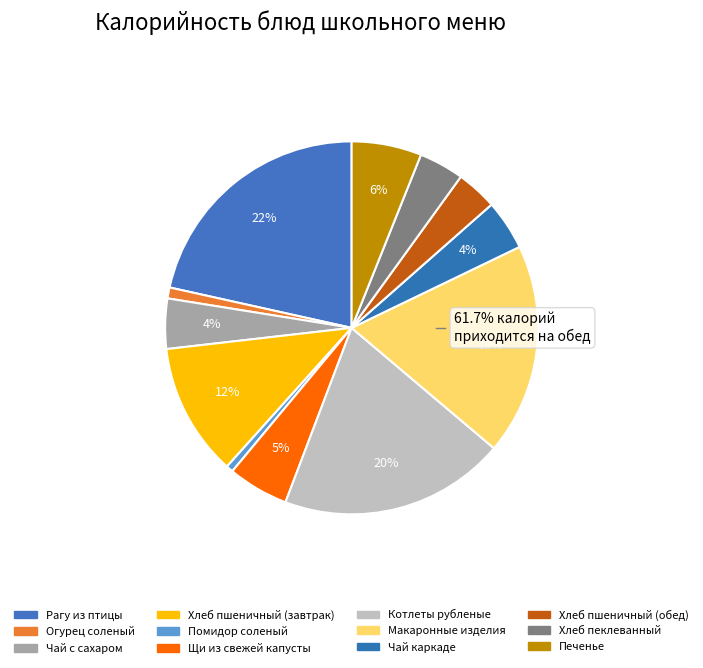

To the nearest percent, what is the combined percentage of Щи из свежей капусты and Печенье?

11%